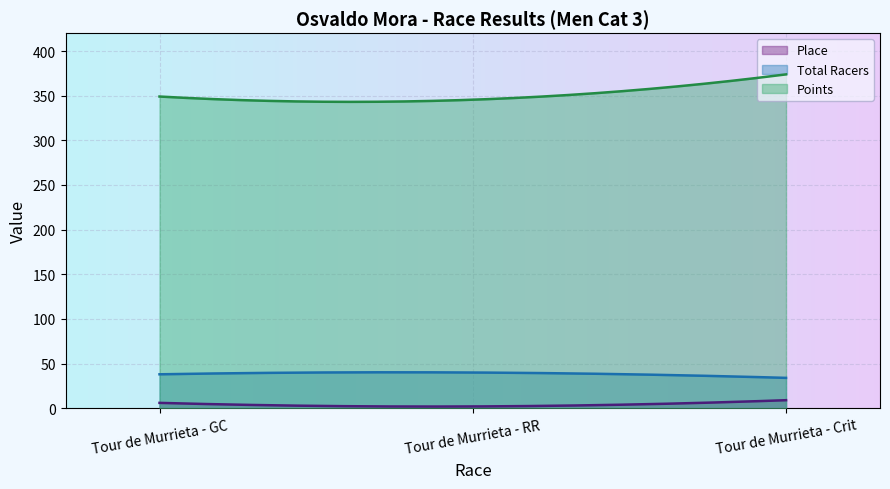

Between Tour de Murrieta - GC and Tour de Murrieta - RR, which series saw the biggest shift?

Place